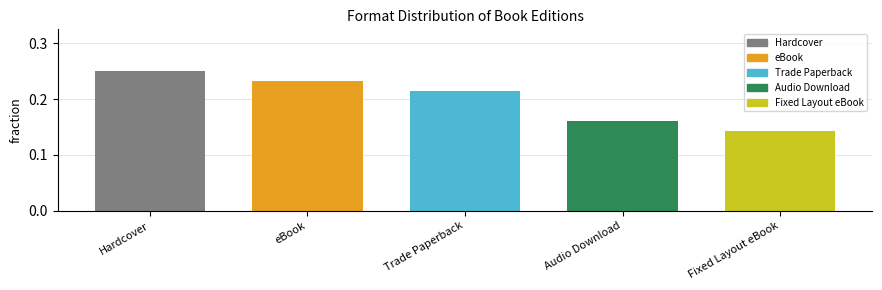

The chart shows a value of 0.2 at Hardcover. True or false?

True